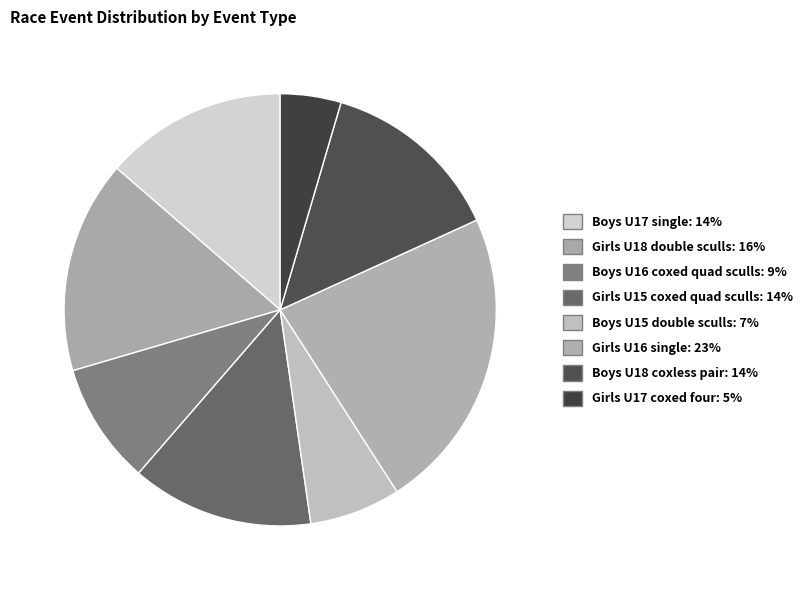

How many slices are in this pie chart?

8